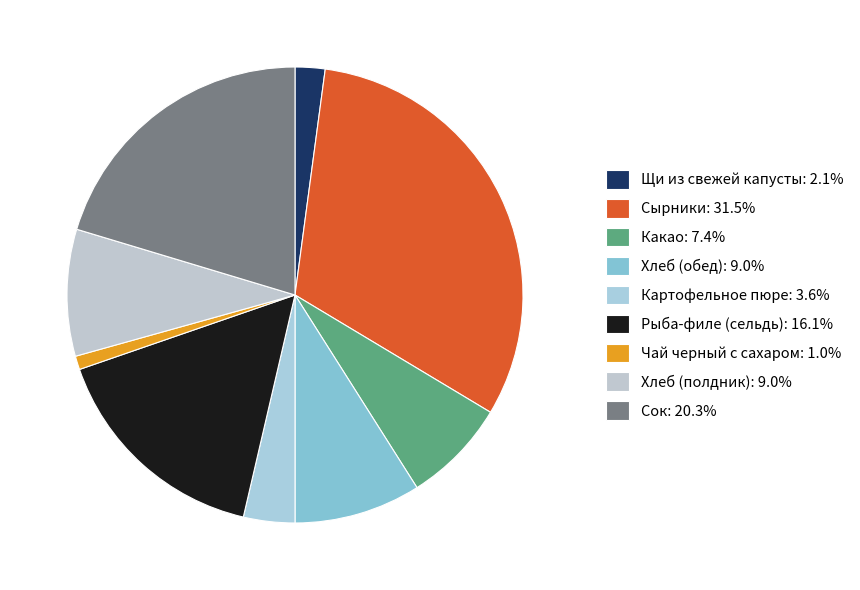

How many segments does this pie chart have?

9